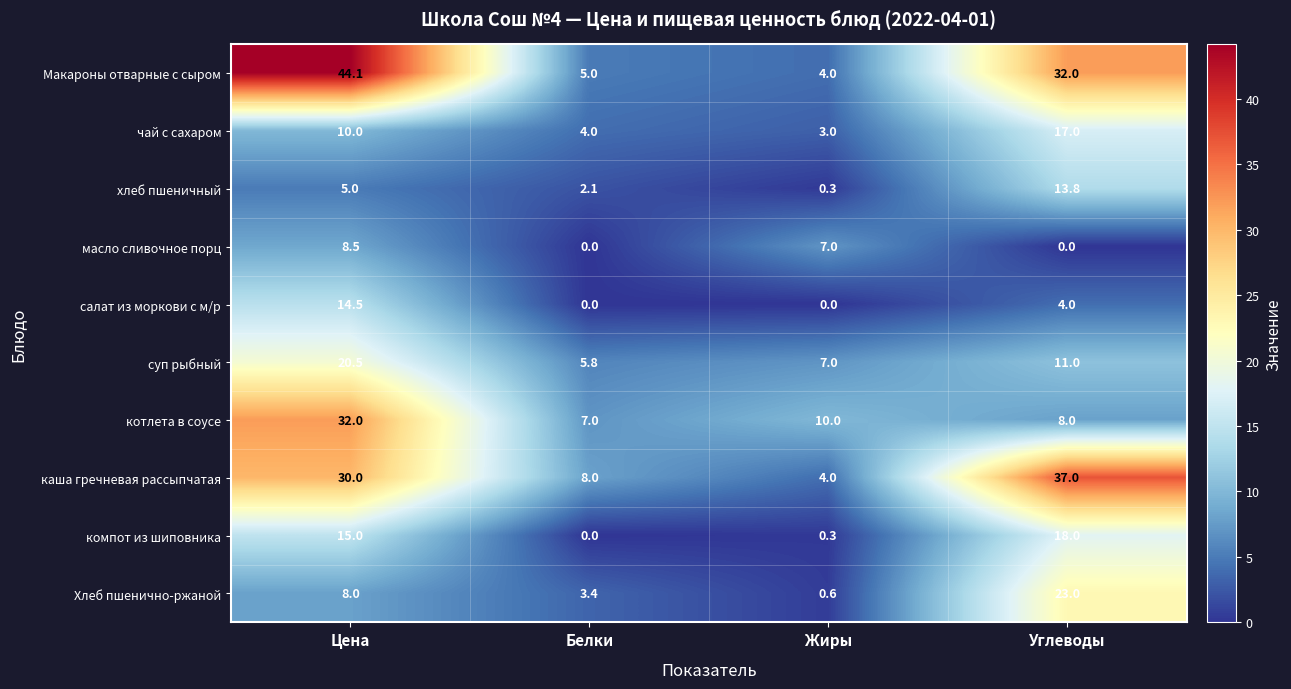

What is the sum of all Макароны отварные с сыром values?

85.1